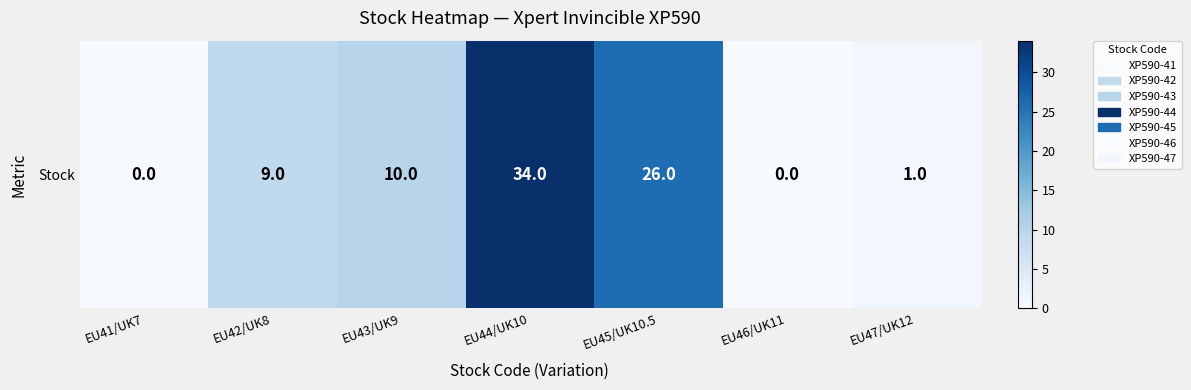

Which category has the highest value across all series?

EU44/UK10